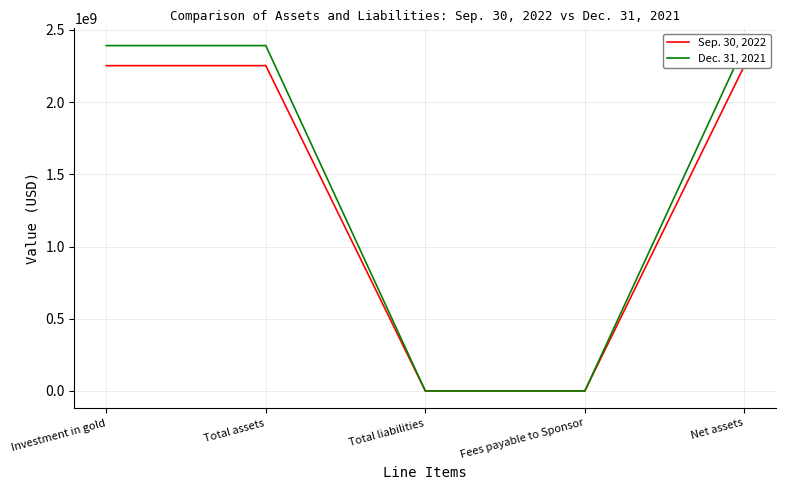

Which series has the widest spread of values?

Dec. 31, 2021